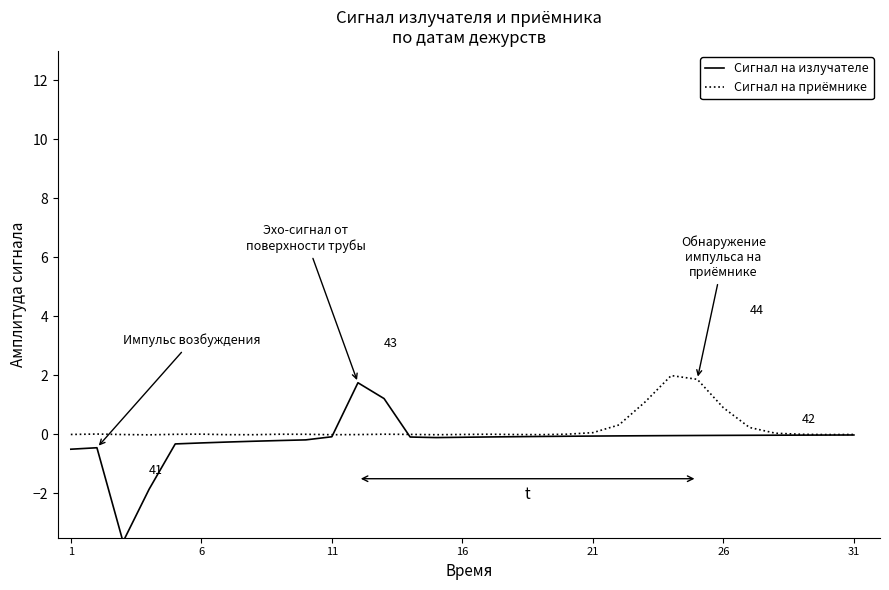

In Сигнал на приёмнике, how many points are higher than both neighbors (excluding endpoints)?

6